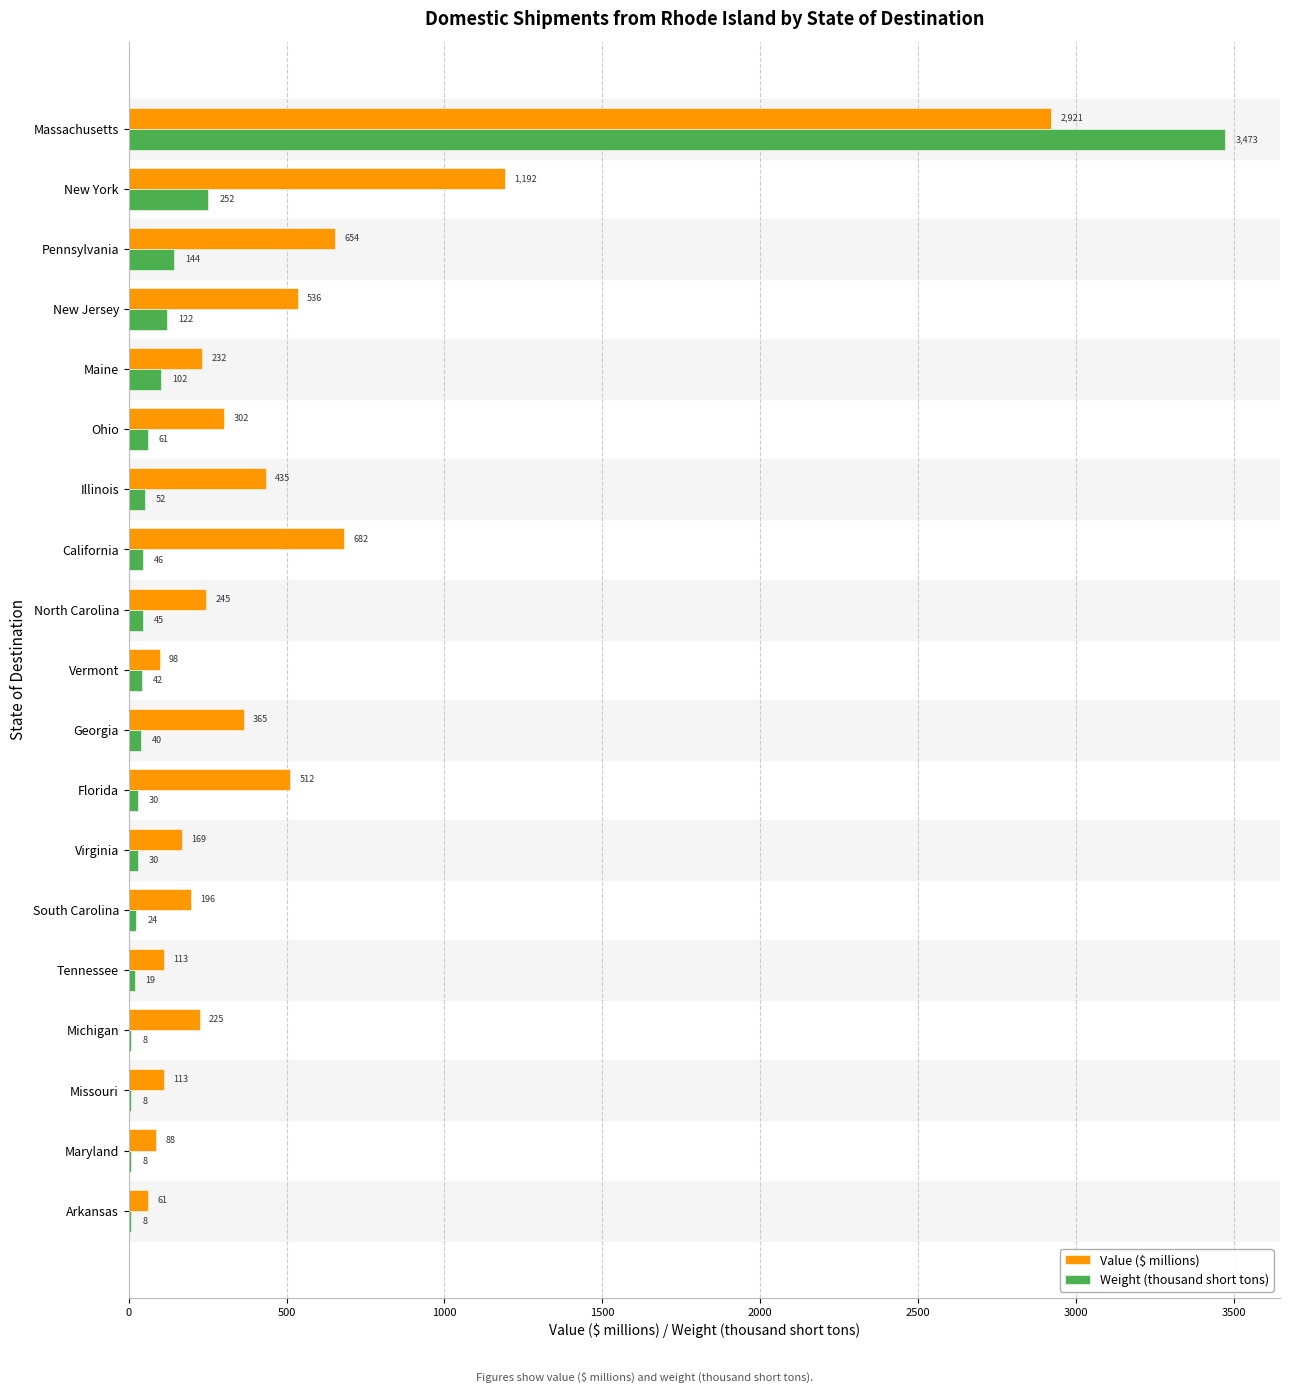

At which label is Weight (thousand short tons) closest to 1740?

New York